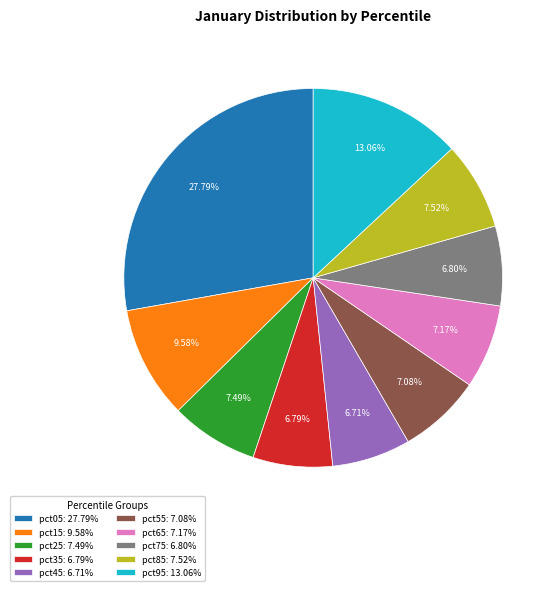

Is it true that pct05 is 37% of the pie?

False